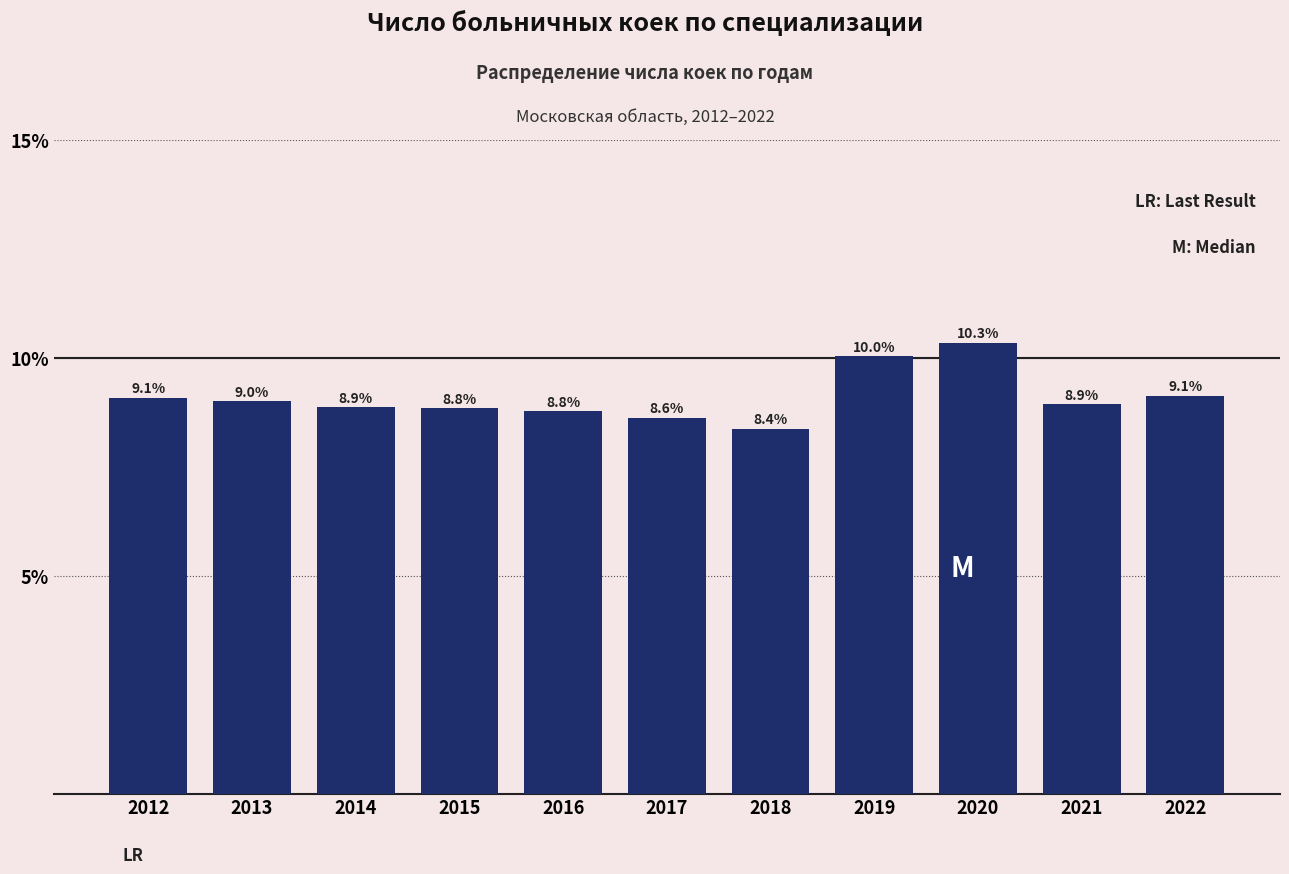

Reading left to right, what are all the values shown in this chart?

2012=9.1	2013=9.0	2014=8.9	2015=8.8	2016=8.8	2017=8.6	2018=8.4	2019=10.0	2020=10.3	2021=8.9	2022=9.1